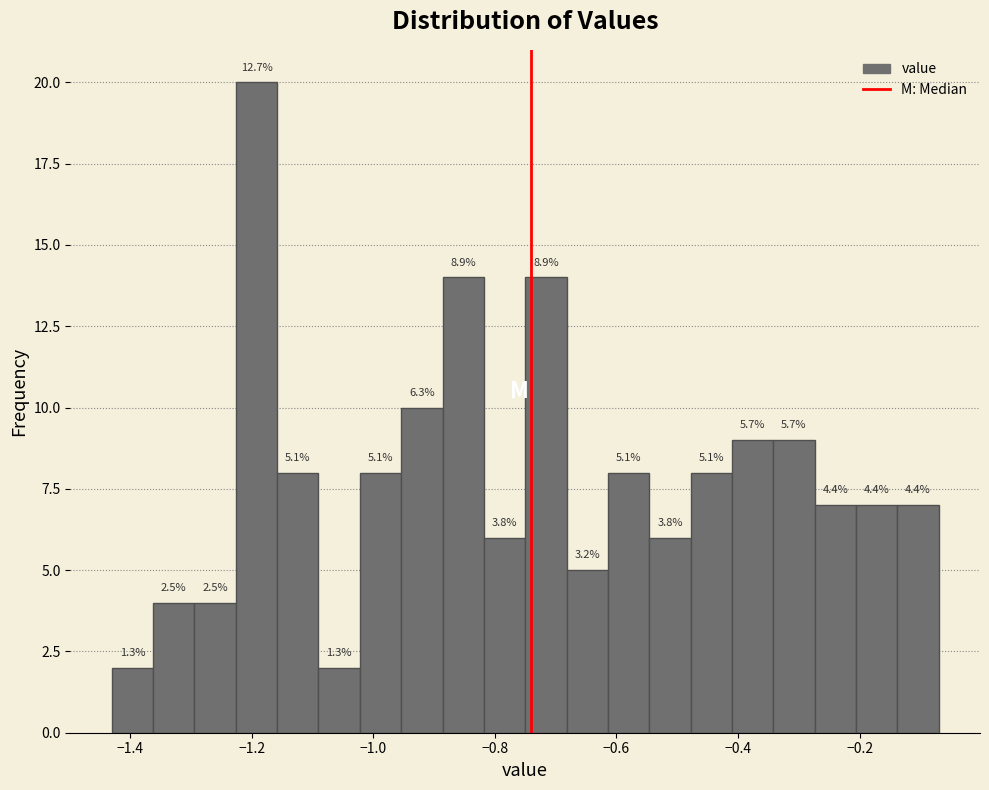

Around what value on the x-axis is the tallest bar? Give the approximate position of its centre, as read against the axis.

-1.20